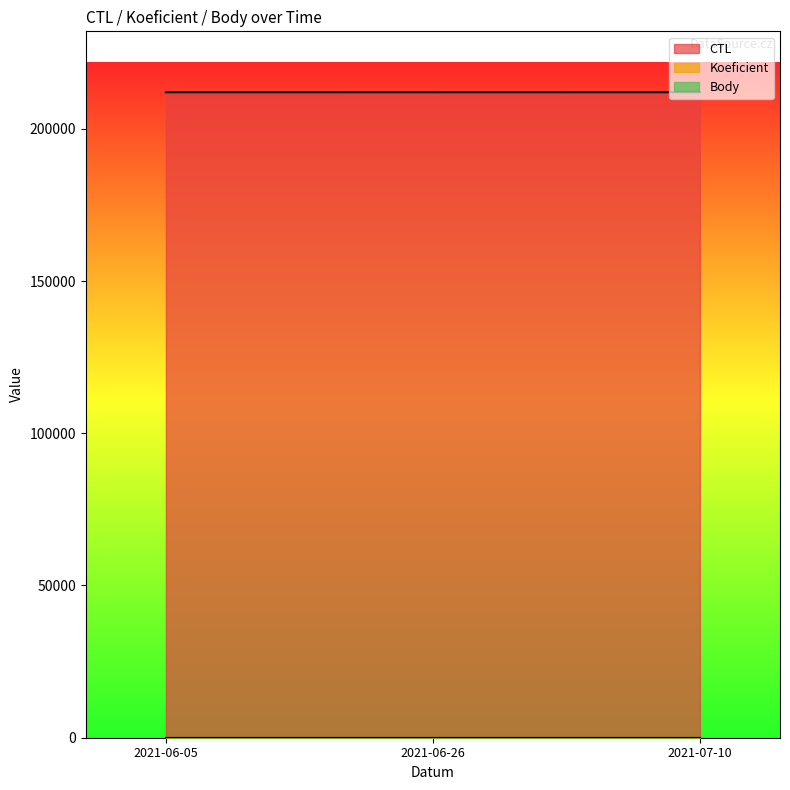

What is the label of the 3rd point from the right?

2021-06-05